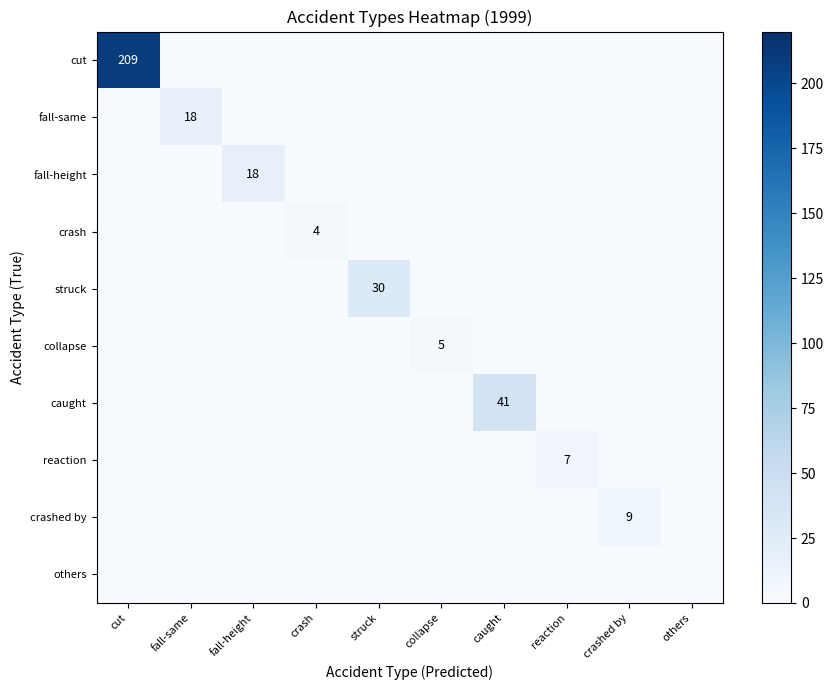

At which category is the sum across all series the highest?

cut